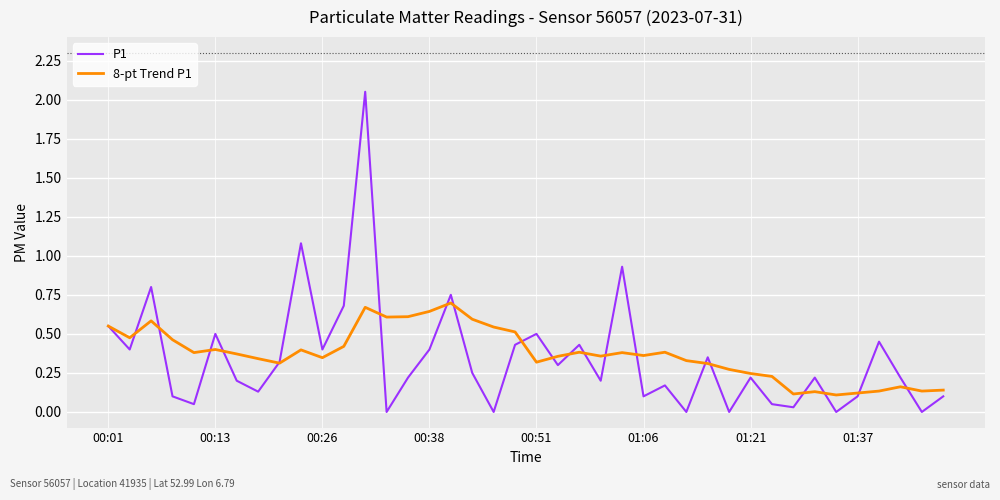

Which series has the largest range (max minus min)?

P1